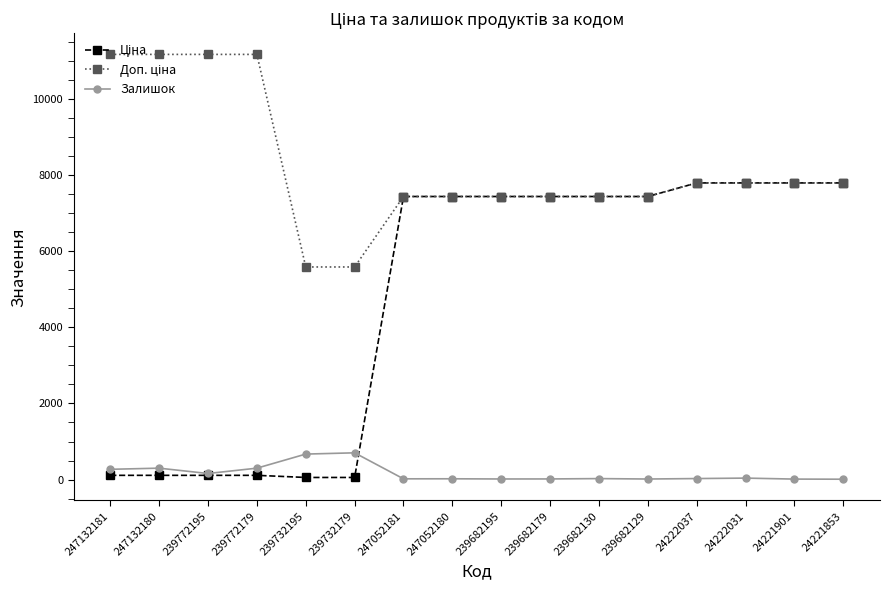

What is the total value across all series at 24222037?

15612.9